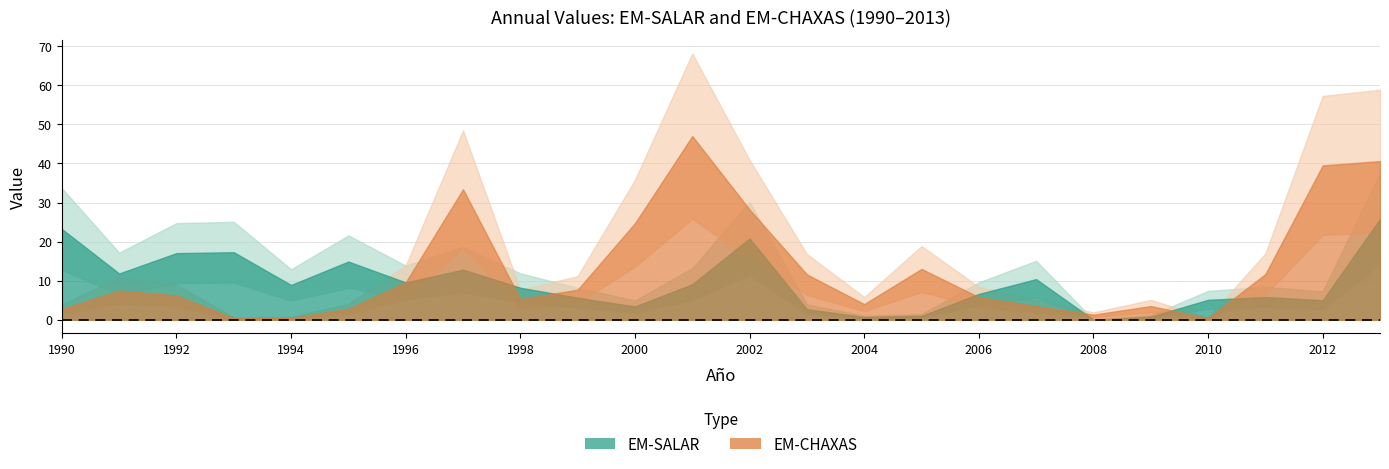

Reading right to left, what are all the values shown in this chart?

EM-SALAR: 2013=25.8	2012=5.0	2011=5.8	2010=5.1	2009=0.8	2008=0.0	2007=10.4	2006=6.6	2005=1.0	2004=0.7	2003=2.7	2002=20.8	2001=9.1	2000=3.4	1999=5.6	1998=8.2	1997=12.8	1996=9.6	1995=14.9	1994=8.9	1993=17.3	1992=17.1	1991=11.8	1990=23.2
EM-CHAXAS: 2013=40.6	2012=39.5	2011=11.7	2010=0.4	2009=3.5	2008=1.3	2007=3.5	2006=5.8	2005=13.0	2004=4.0	2003=11.6	2002=28.2	2001=47.0	2000=24.7	1999=7.7	1998=5.3	1997=33.4	1996=9.6	1995=2.8	1994=0.5	1993=0.4	1992=6.2	1991=7.5	1990=2.7